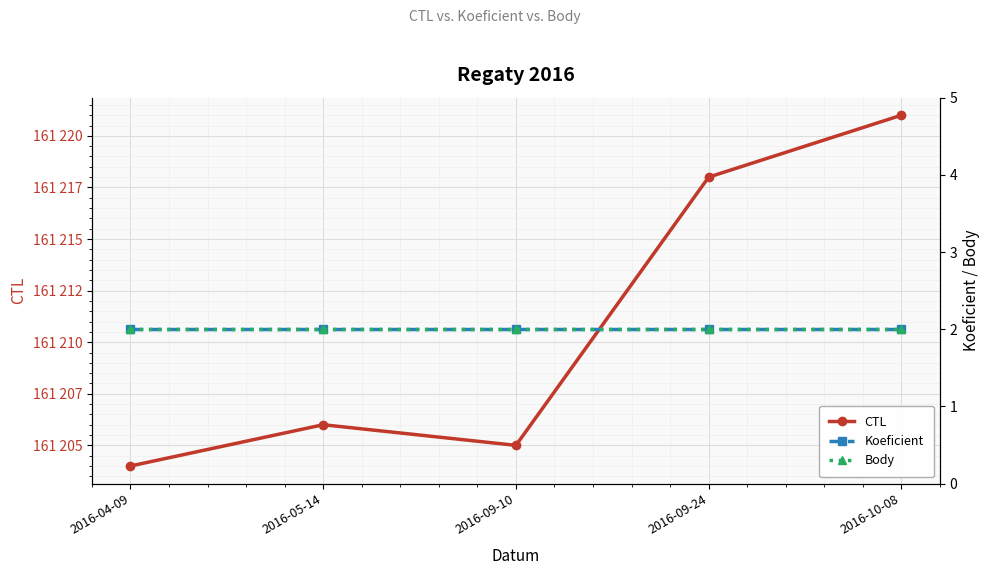

Where is the first local minimum for CTL?

2016-09-10